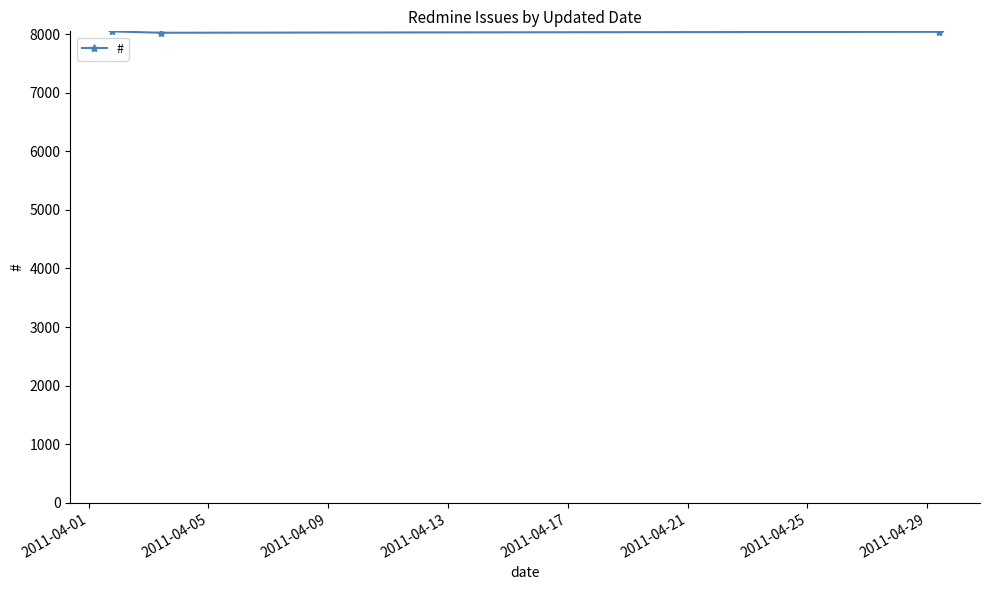

How many lines are shown in the chart?

1